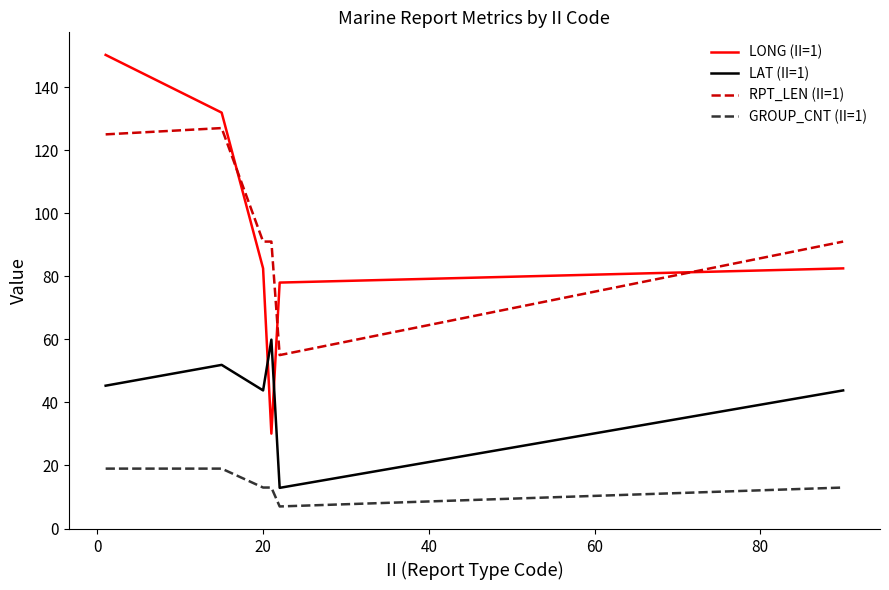

Count the GROUP_CNT (II=1) values in the range 13 to 19.

5